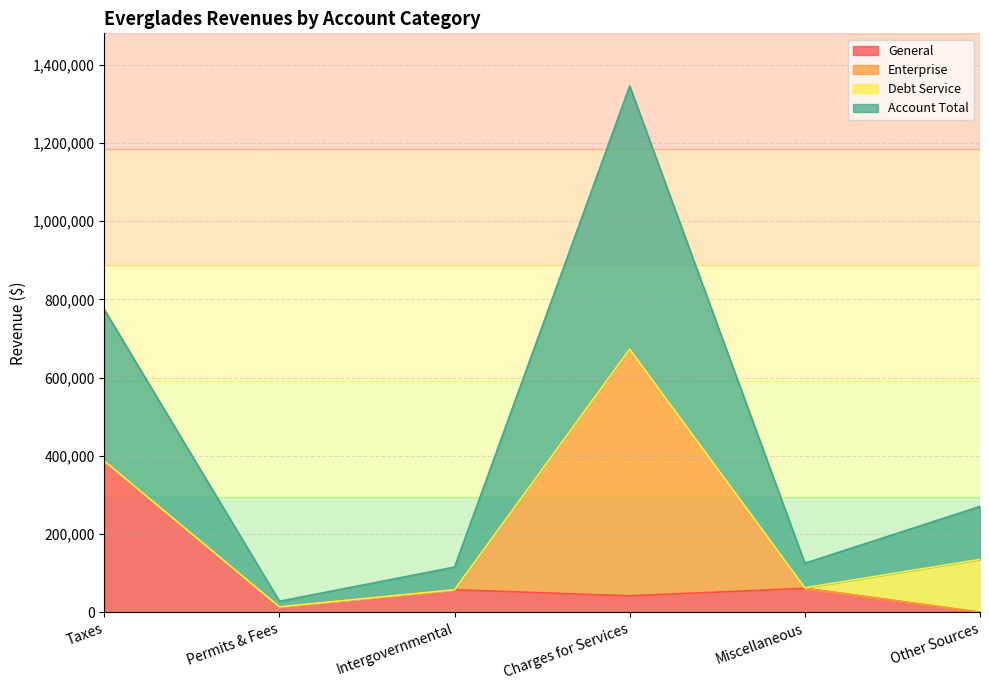

How many lines are shown in the chart?

4